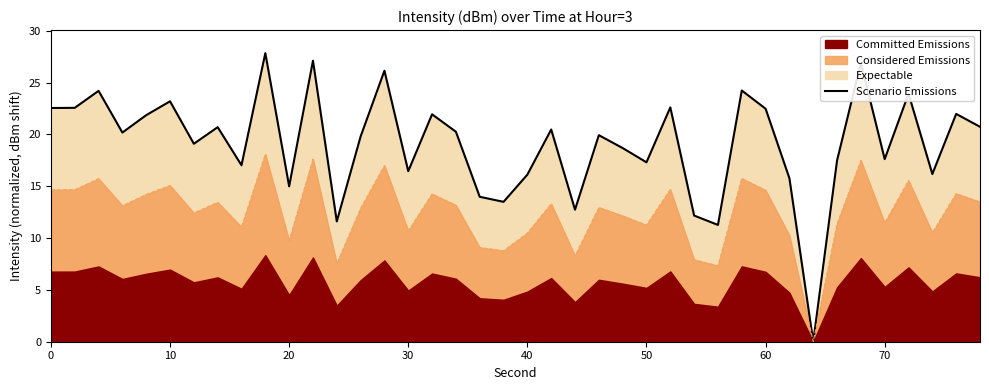

What is the sum of all values?

763.7